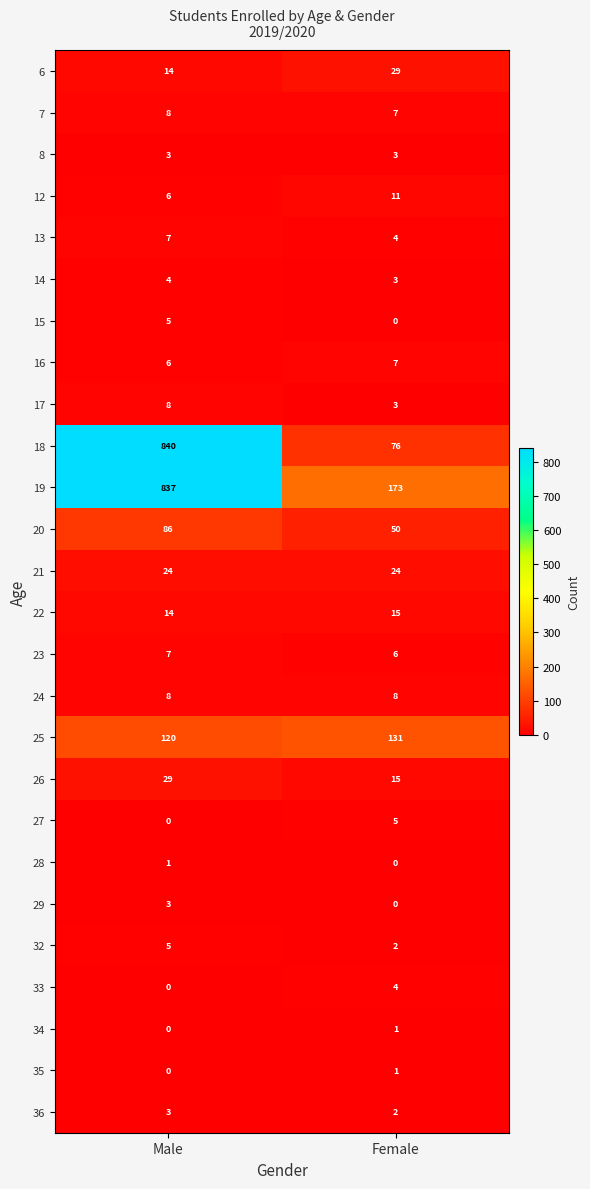

Is it true that 17 equals 8 at Male?

True